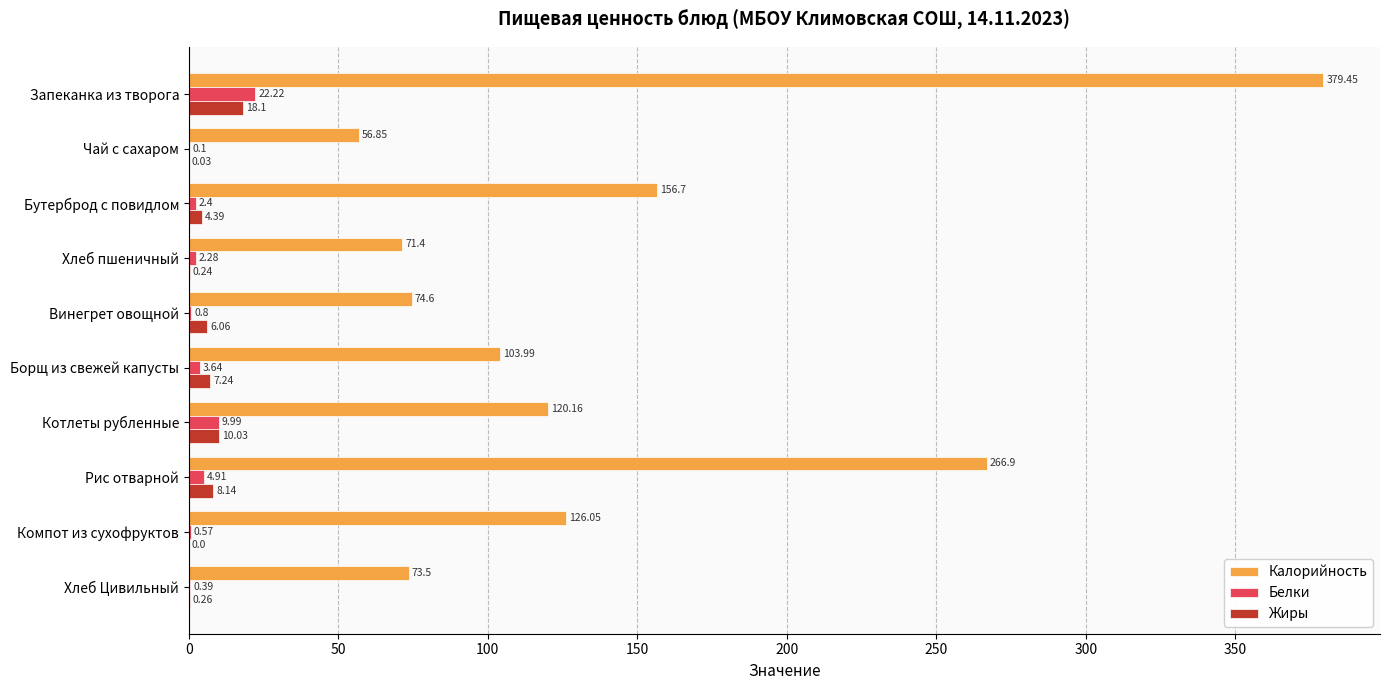

At which category is the sum across all series the highest?

Запеканка из творога